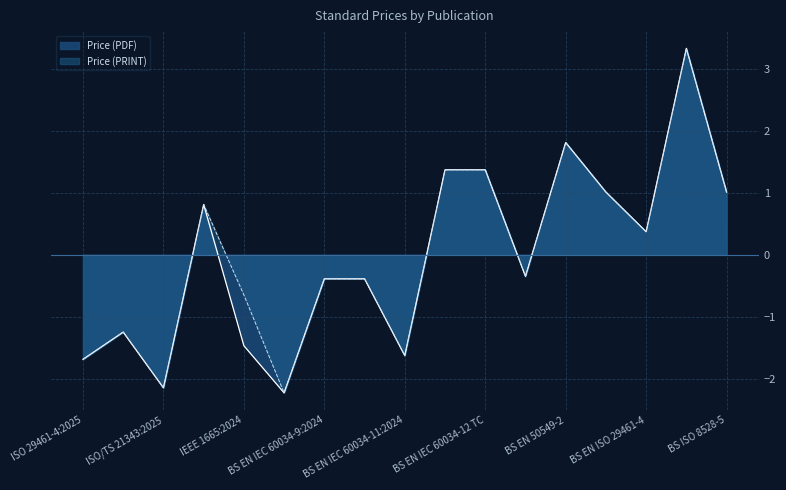

What is the label of the 11th point from the left?

BS EN IEC 60034-12 TC